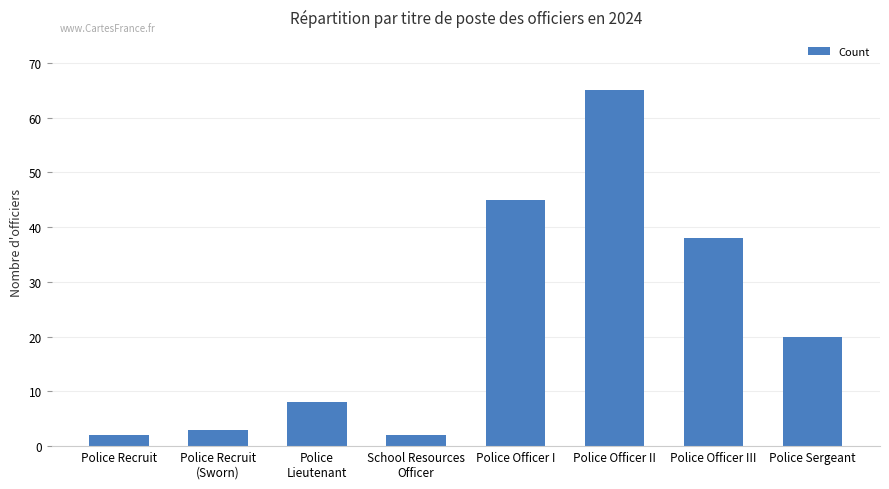

Which label corresponds to the largest value in the chart?

Police Officer II